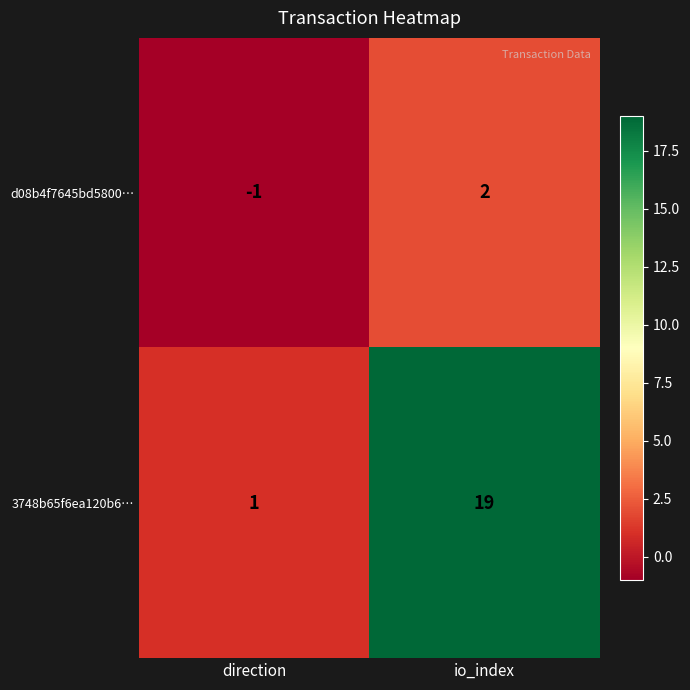

At which label is d08b4f7645bd5800… closest to 0?

direction